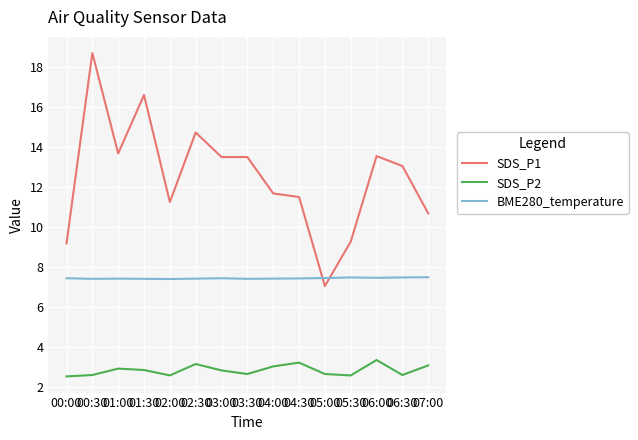

Which series has the largest total across all categories?

SDS_P1